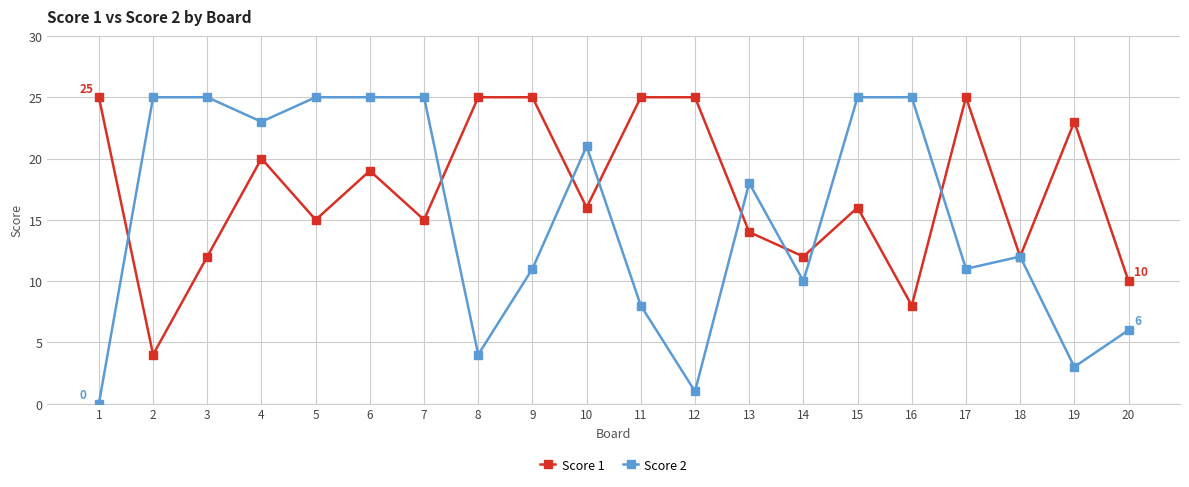

True or false: Score 2 has more than 2 interior local peaks.

True